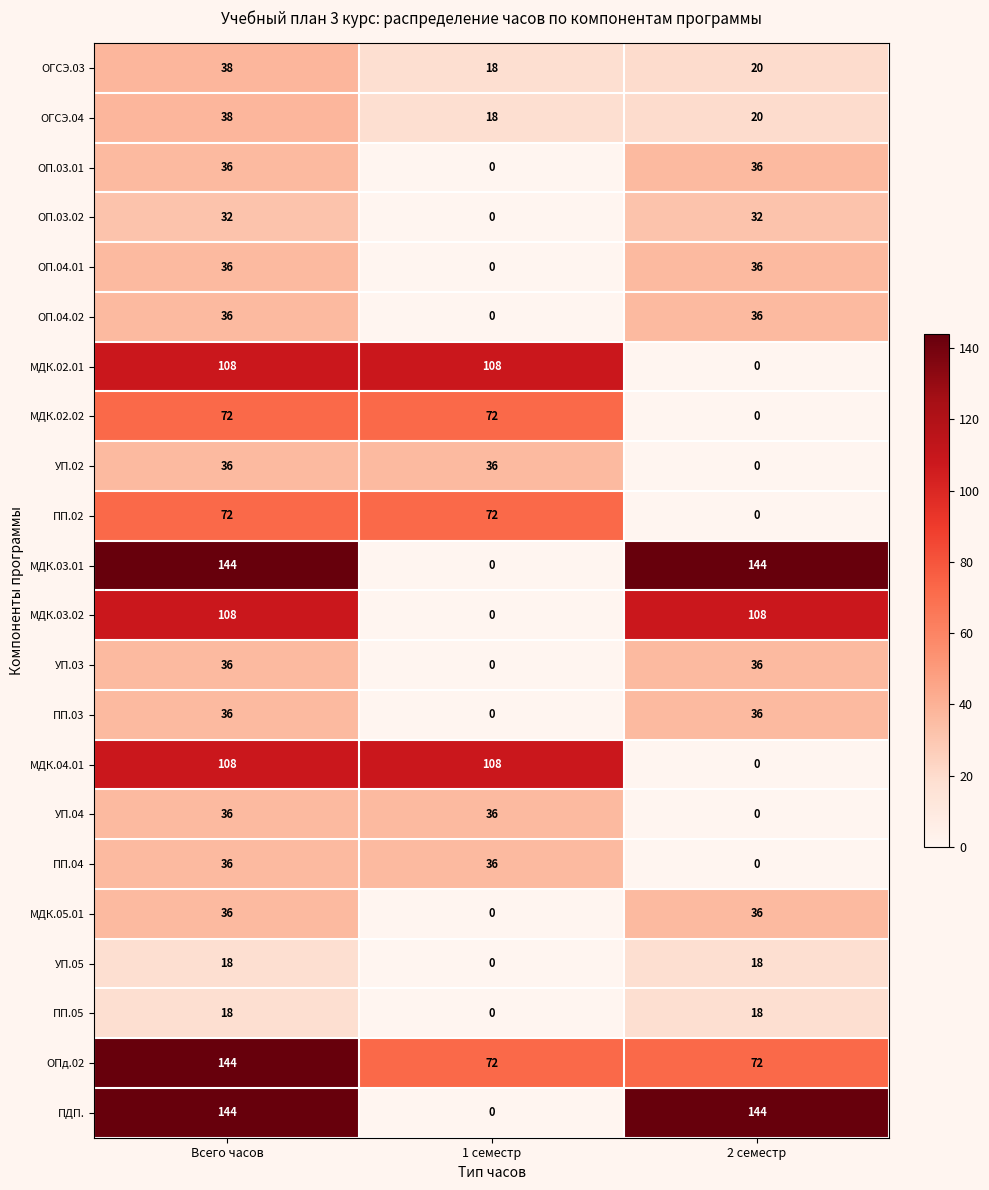

Which category has the lowest value in the ПП.05 series?

1 семестр